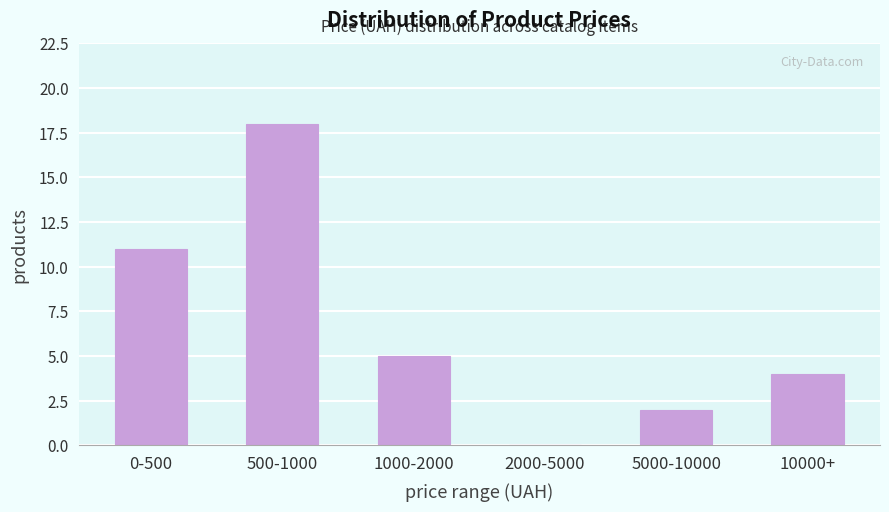

True or false: the data shows 5 at 1000-2000.

True